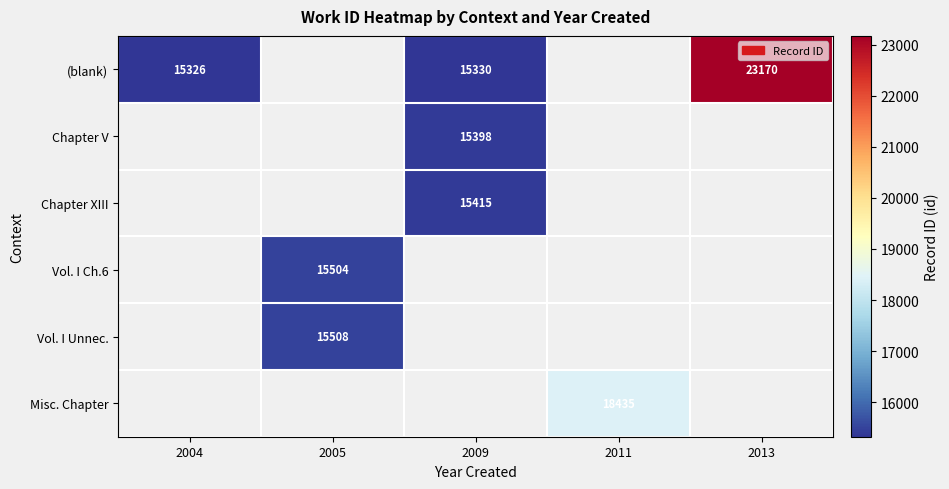

Is it true that (blank) equals 5204 at 2009?

False